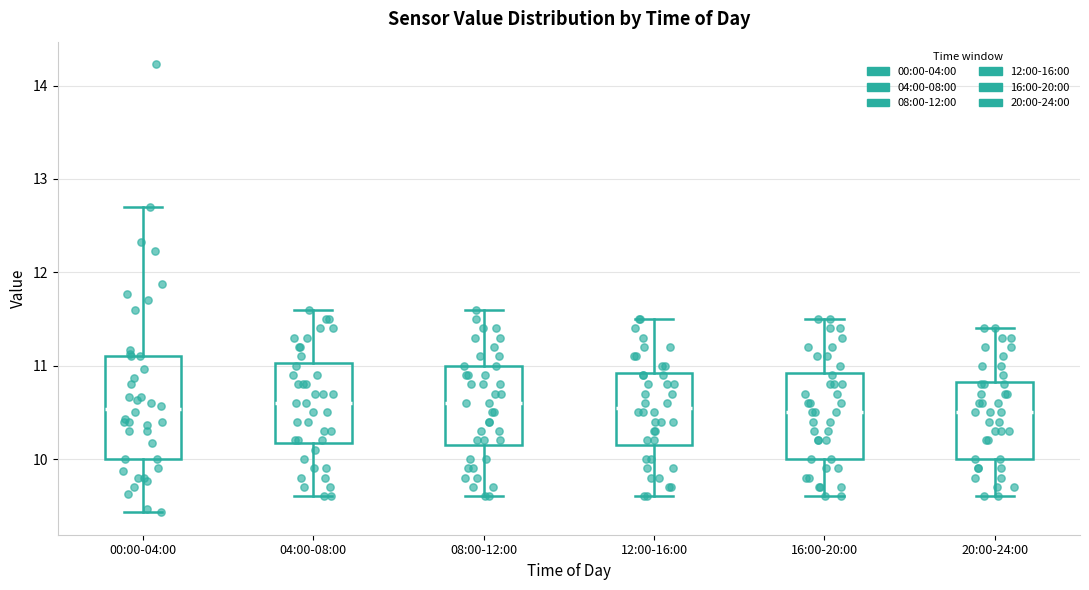

Where is the lower edge of the box for 16:00-20:00 on the y-axis? The values are not printed on the chart, so give them approximately, as read against the axis.

10.0